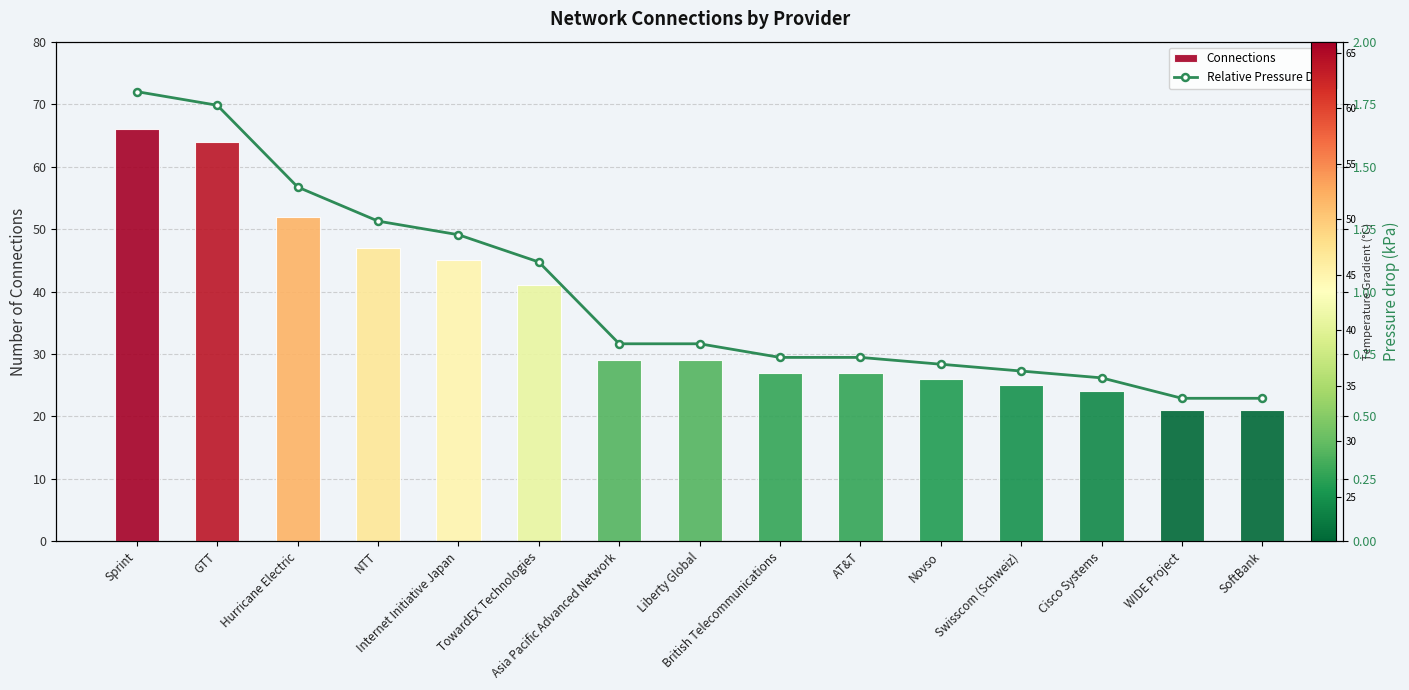

What is the value of the Relative Pressure Drop bar at the 3rd from the left?

1.4